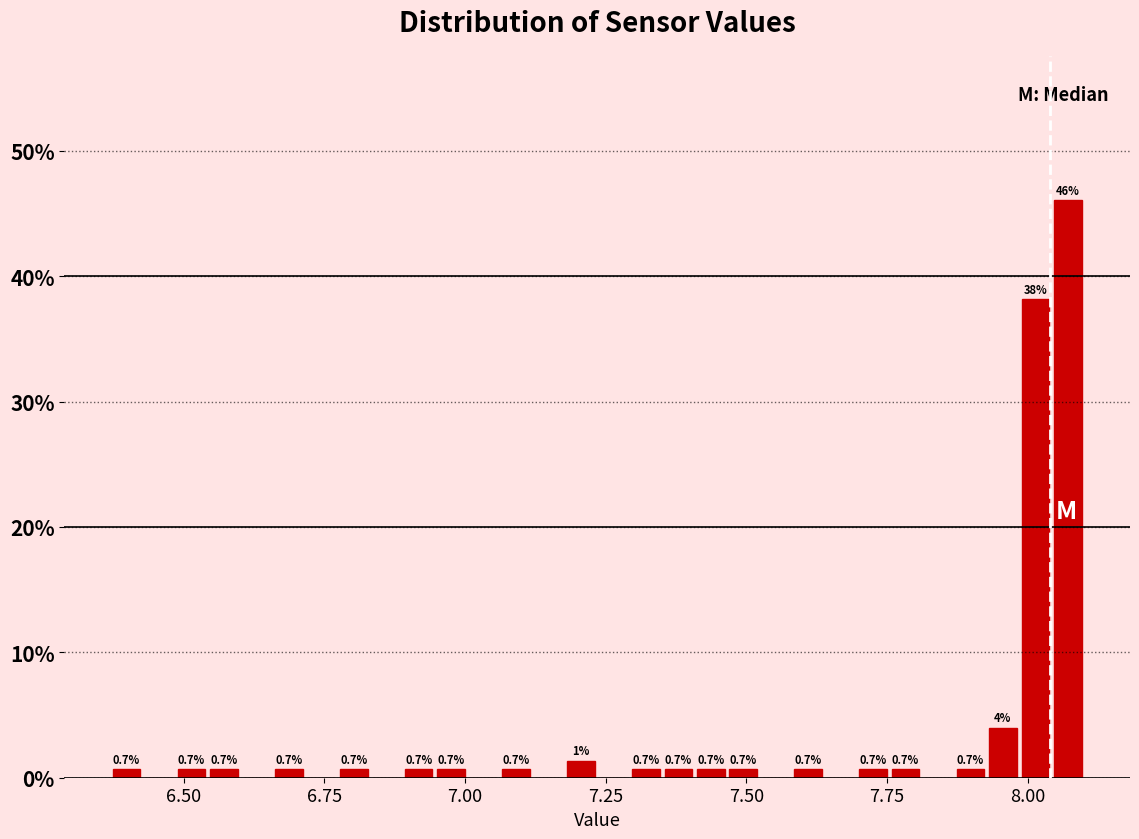

Around what value on the x-axis is the tallest bar? Give the approximate position of its centre, as read against the axis.

8.05